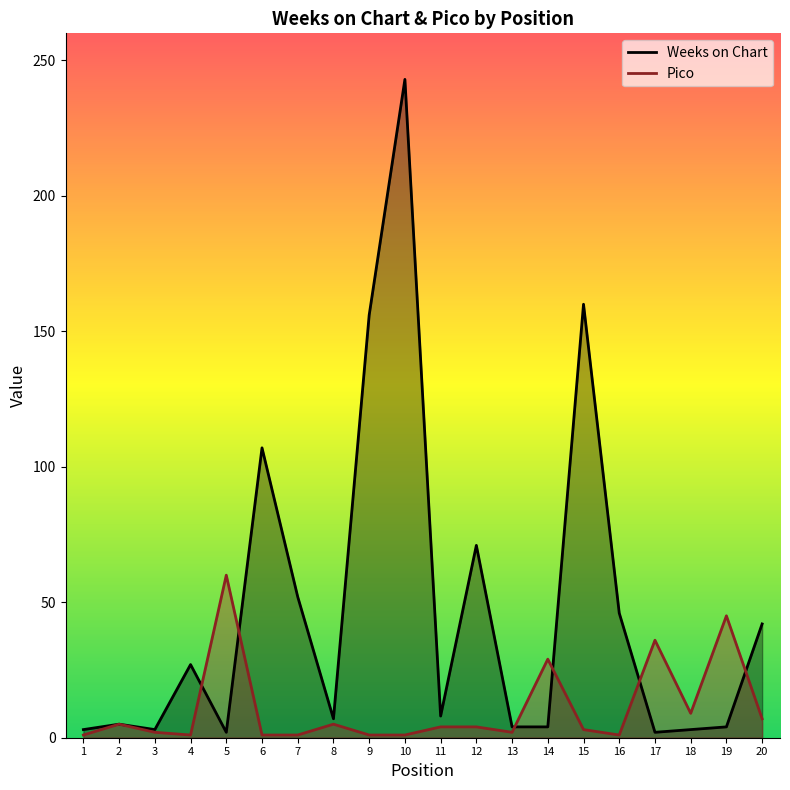

Where is the first local maximum for Pico?

2